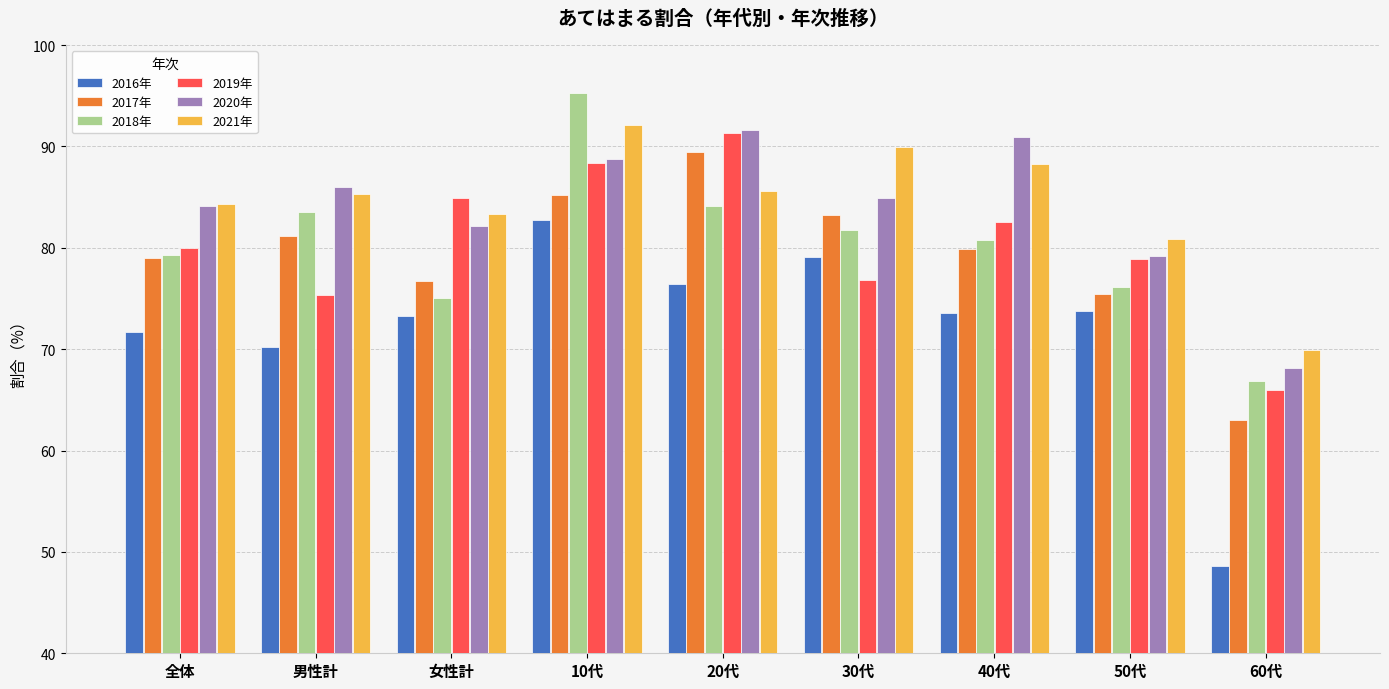

Rank the categories by 2017年 value from highest to lowest.

20代, 10代, 30代, 男性計, 40代, 全体, 女性計, 50代, 60代